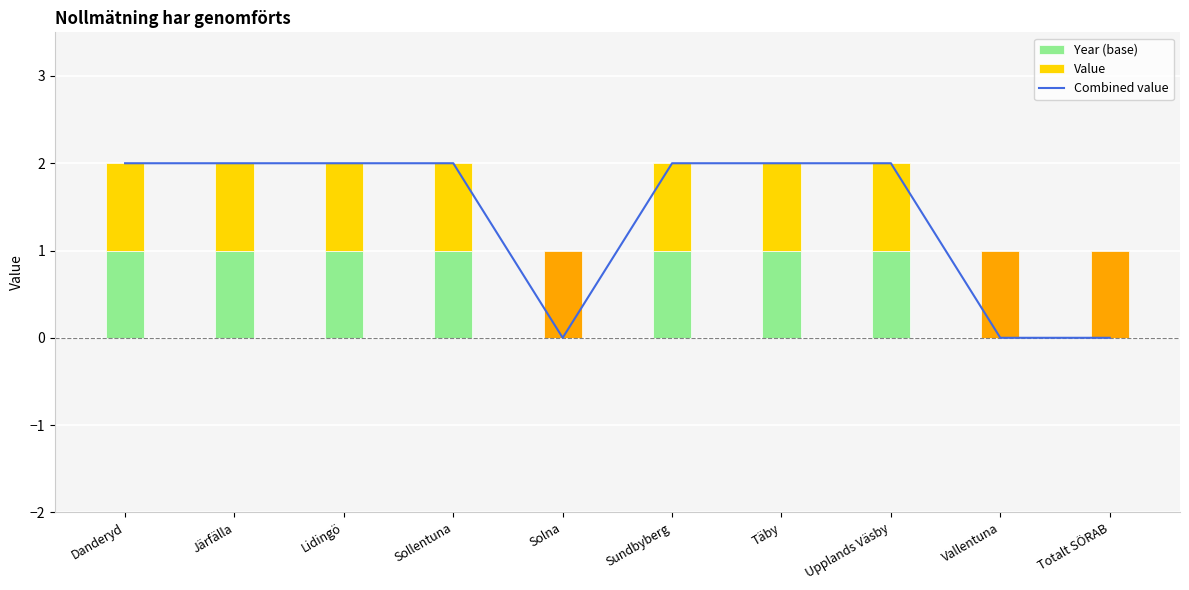

Count the Value values in the range -1 to 1.

10